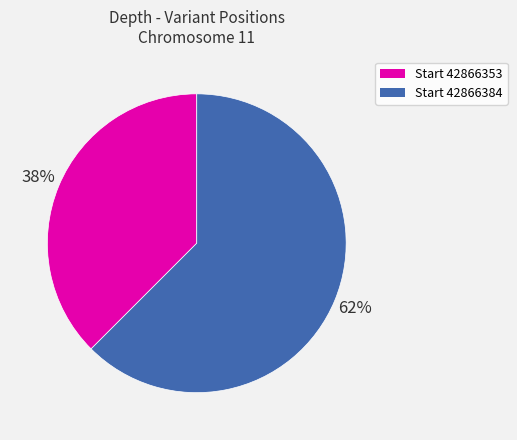

Is there a majority slice in this chart?

Yes